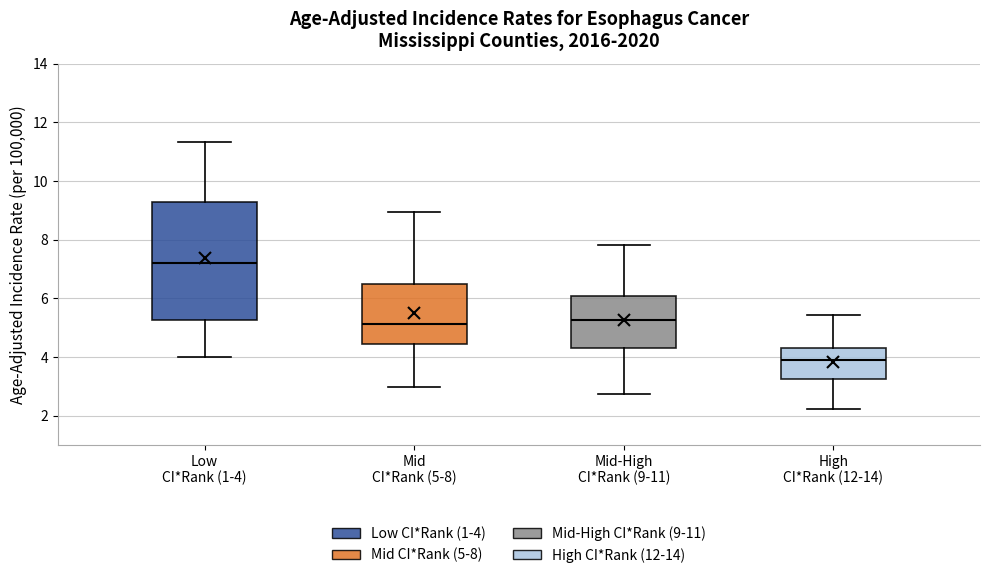

Reading left to right, transcribe this box plot: for each box, give where its median line is, the range the box spans, and where its two whiskers end, as read against the y-axis. The values are not printed on the chart, so give them approximately, as read against the axis.

Low CI*Rank (1-4): median 7.2, box 5.2 to 9.2, whiskers 4.0 to 11.4
Mid CI*Rank (5-8): median 5.2, box 4.4 to 6.4, whiskers 3.0 to 9.0
Mid-High CI*Rank (9-11): median 5.2, box 4.2 to 6.0, whiskers 2.8 to 7.8
High CI*Rank (12-14): median 4.0, box 3.2 to 4.2, whiskers 2.2 to 5.4